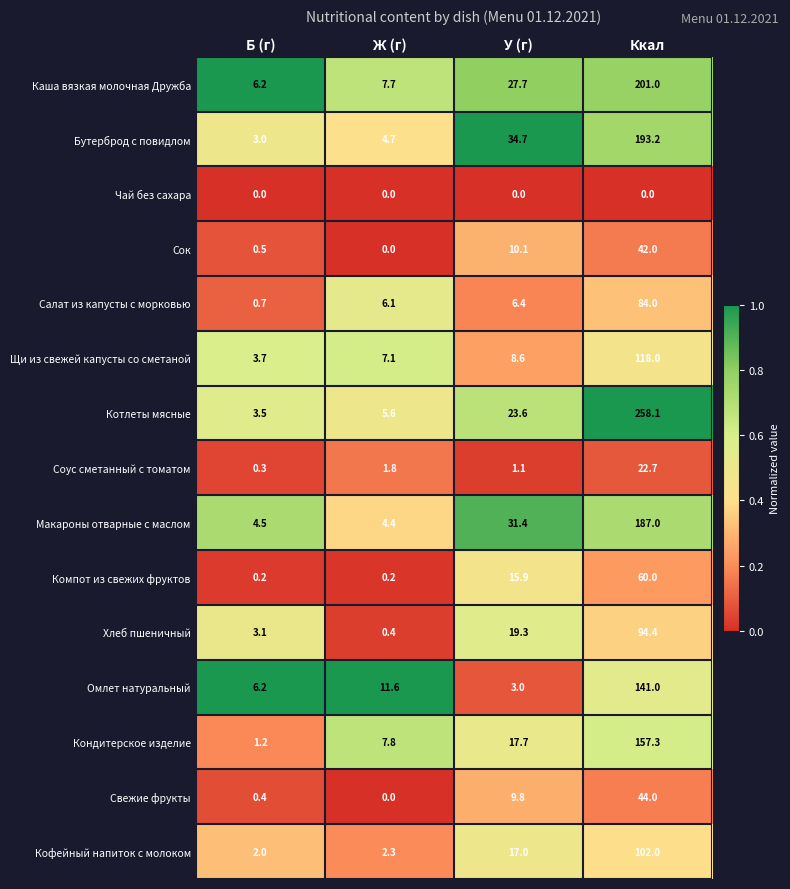

The Салат из капусты с морковью series shows 9.9 at Ж (г). True or false?

False